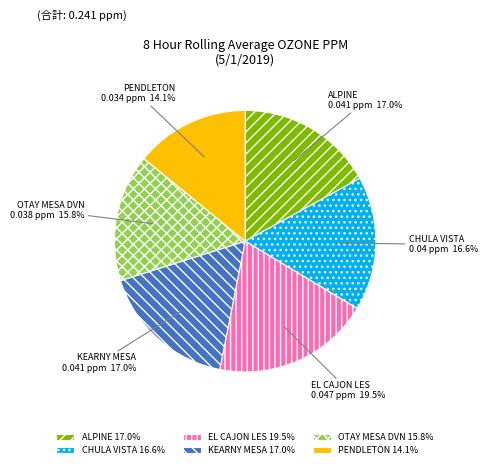

Count the number of slices in the pie.

6